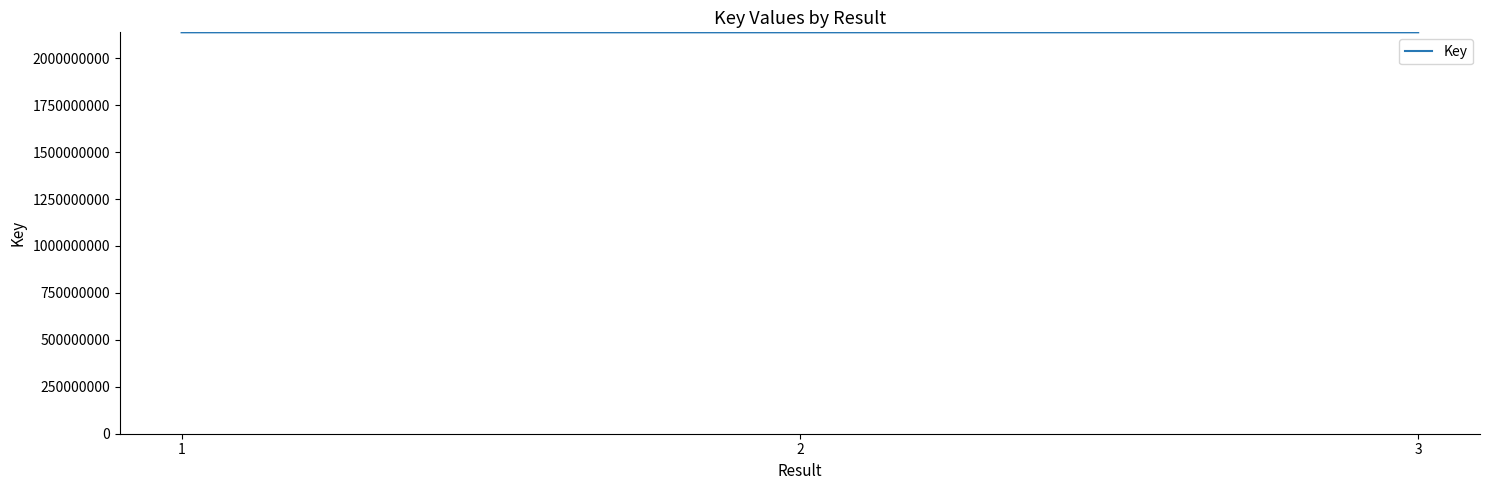

What is the sum of all values?

6413043647